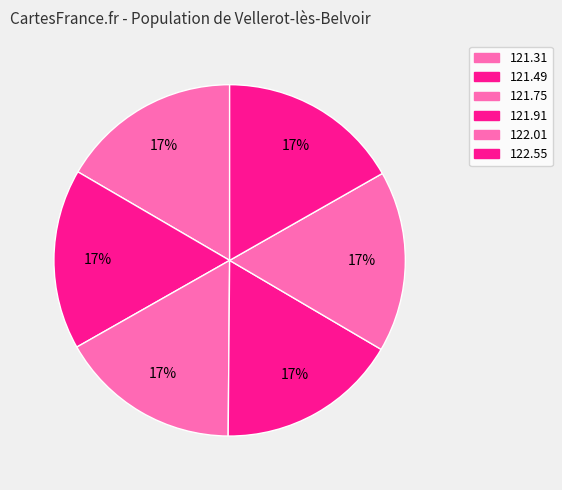

How many slices are in this pie chart?

6